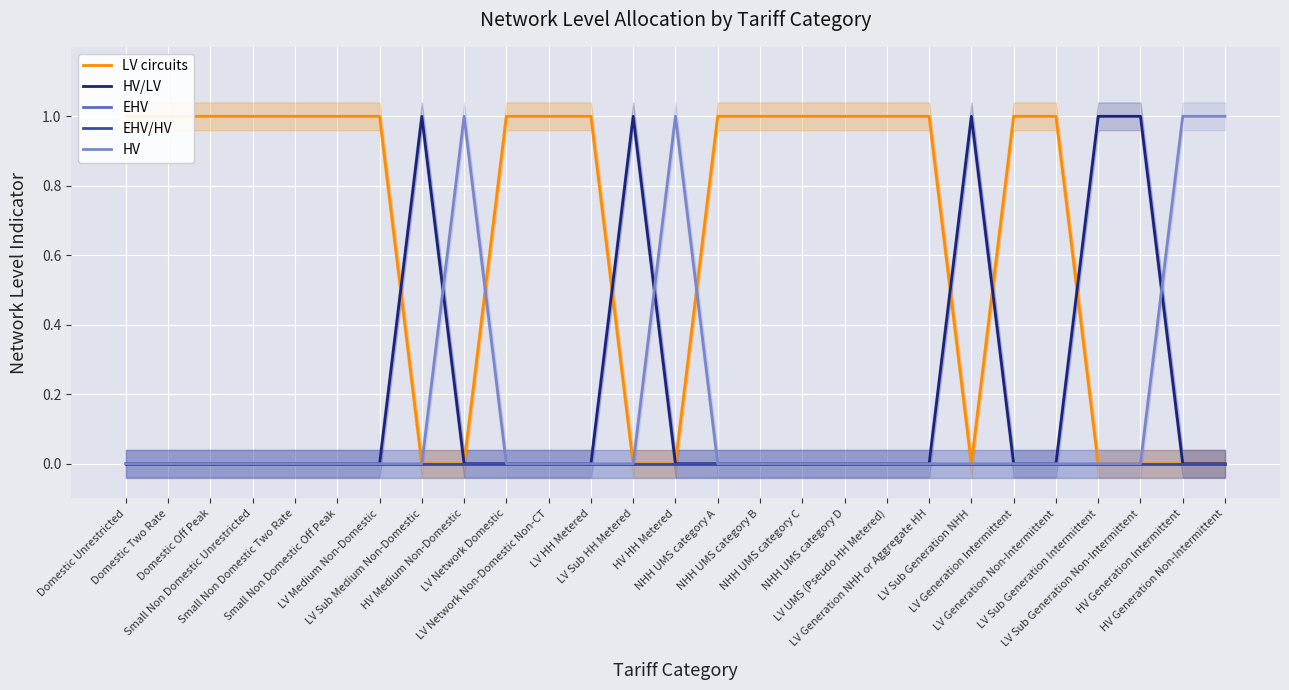

Which label corresponds to the smallest value in the chart?

LV Sub Medium Non-Domestic